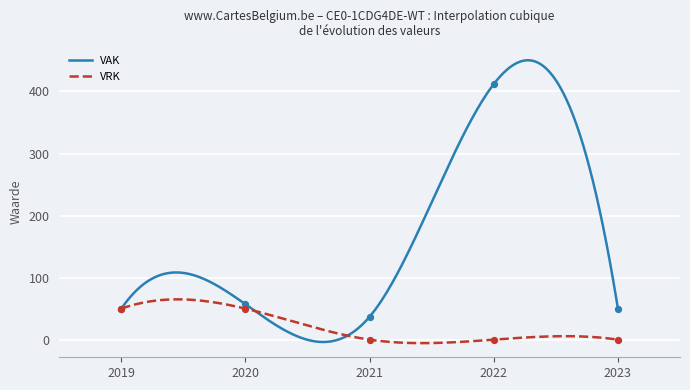

Which series contains the highest Y value?

VAK